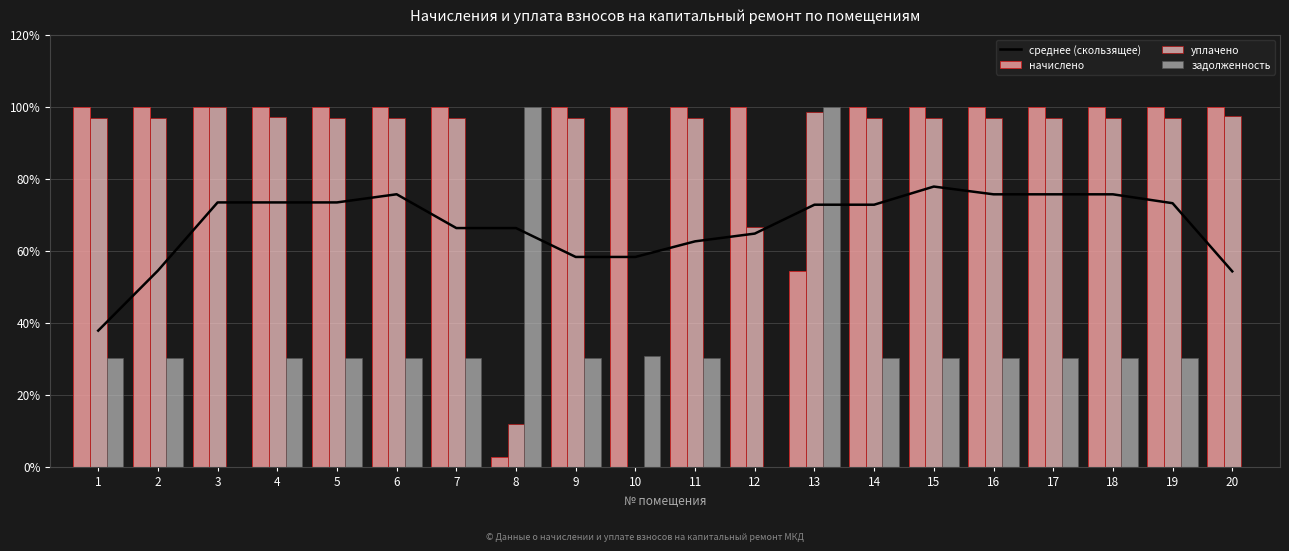

The value of уплачено at 17 is 135.3. True or false?

False